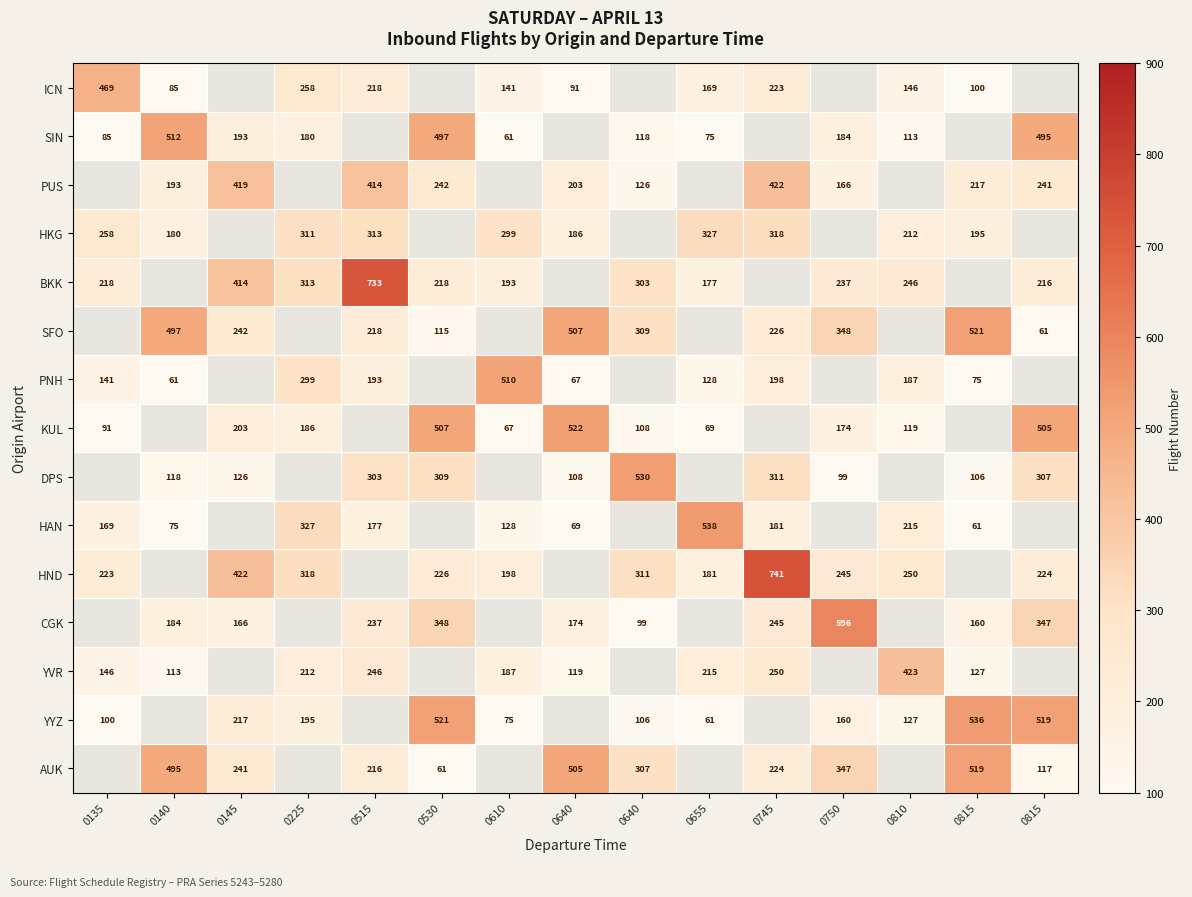

Where is YYZ nearest to the value 268?

0145